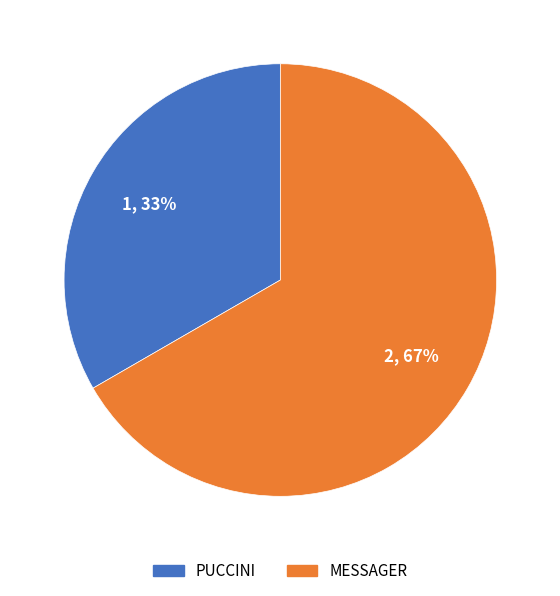

Is there any slice that represents more than half of the pie?

Yes